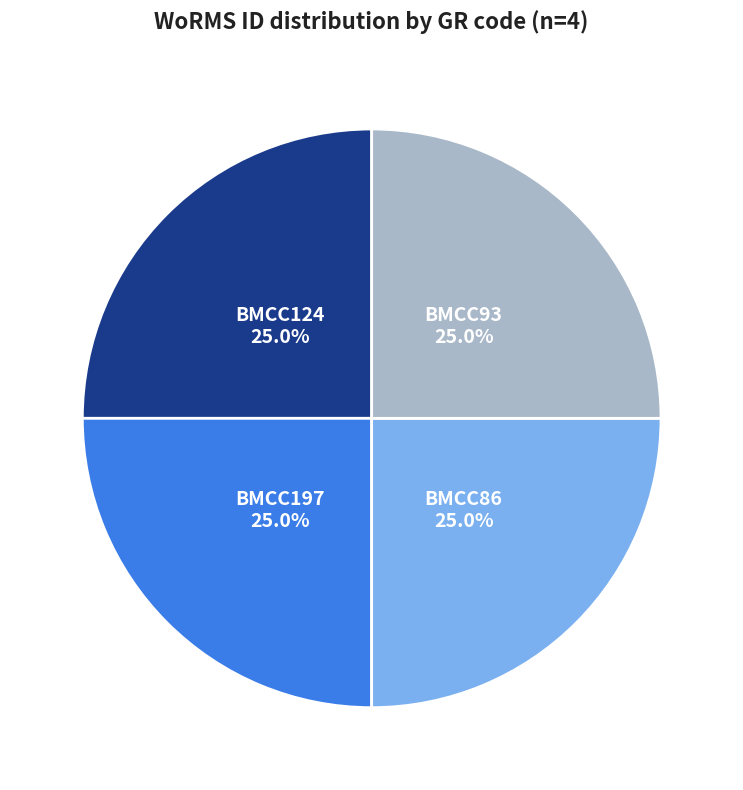

Is there any slice that represents more than half of the pie?

No